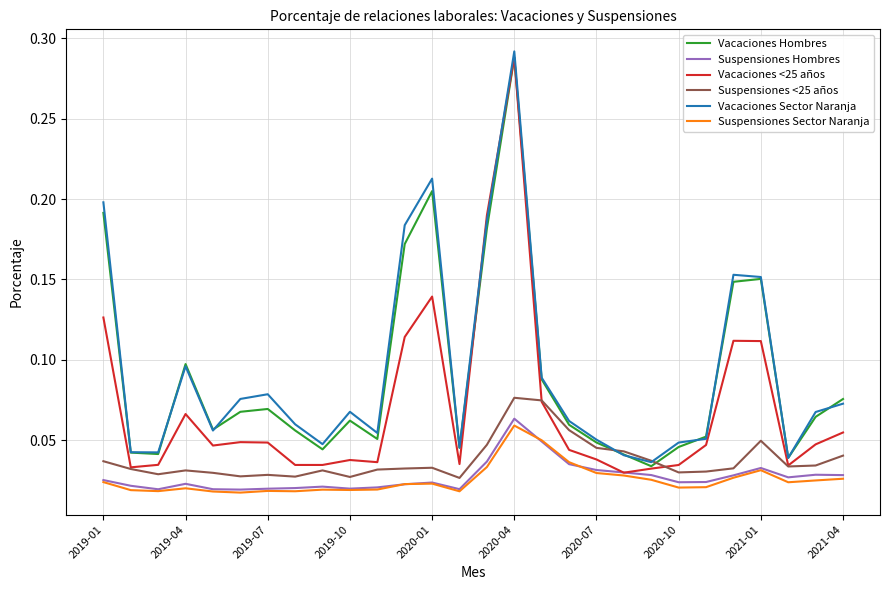

Which series has the largest range (max minus min)?

Vacaciones <25 años